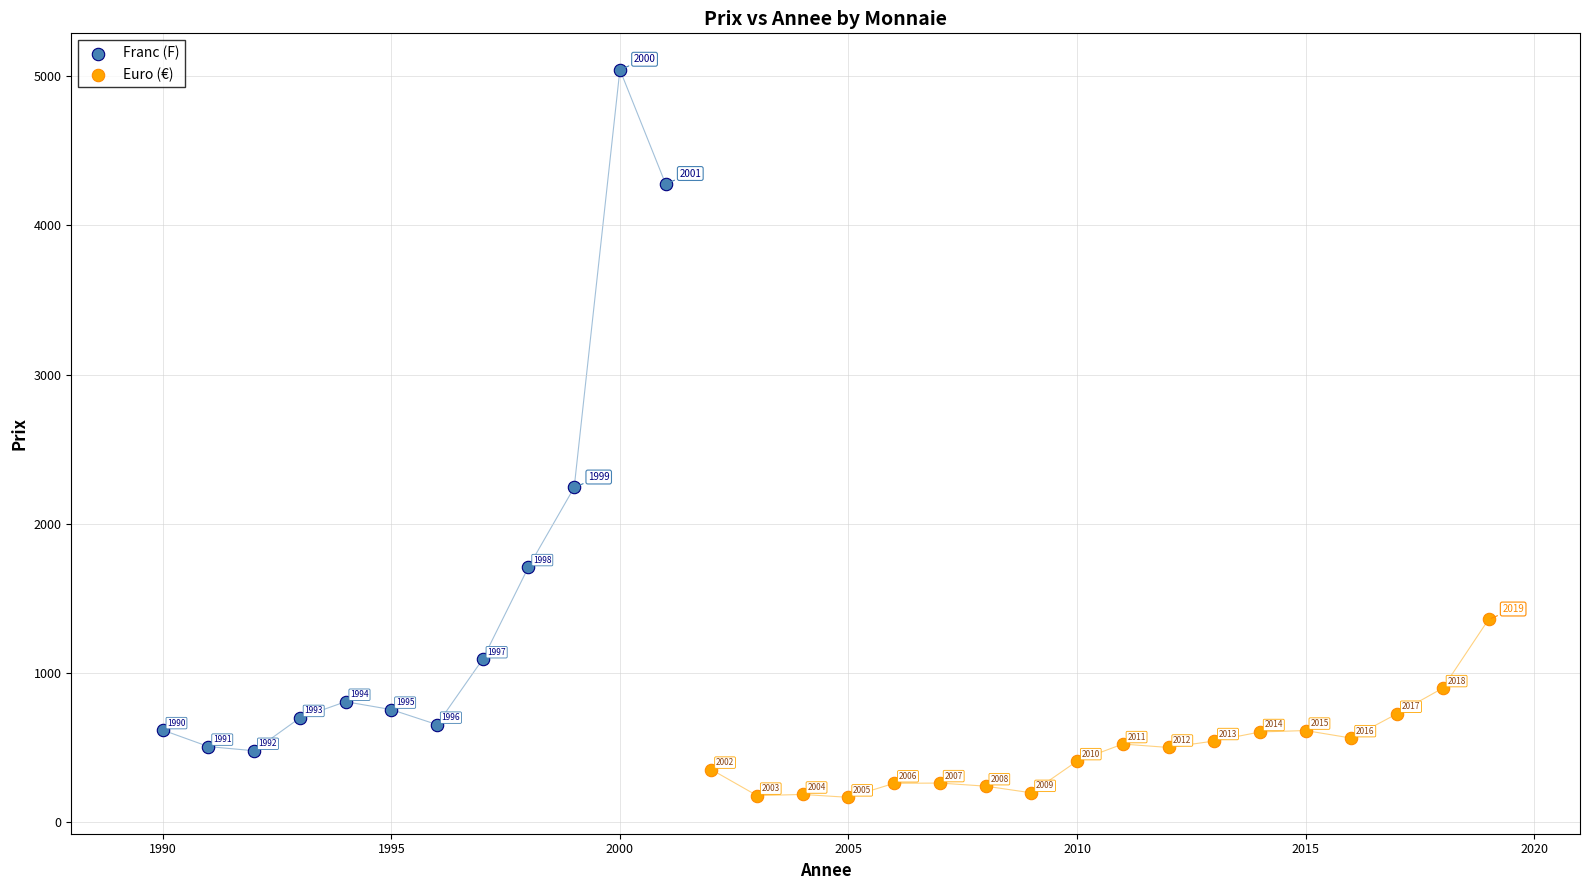

Which series reaches the minimum Y coordinate?

Euro (€)